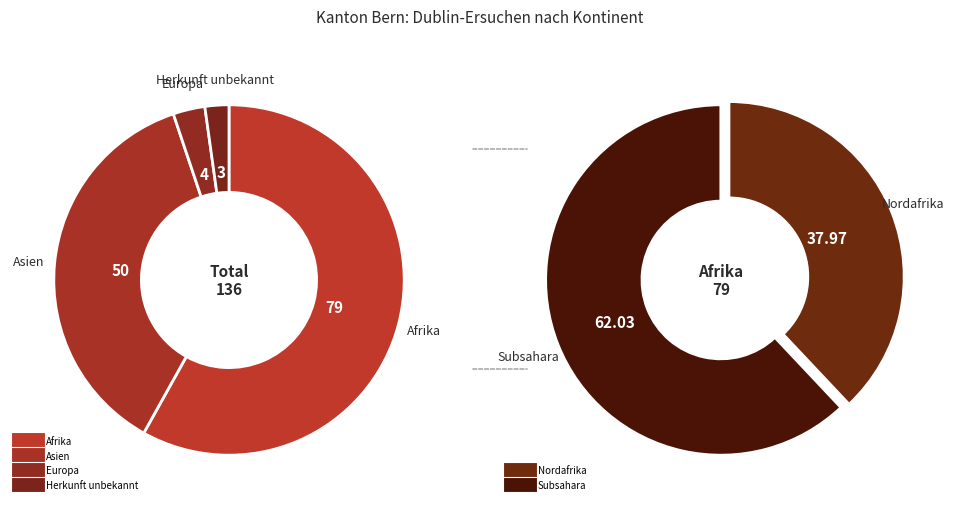

Does Herkunft unbekannt represent more than half of the total?

No